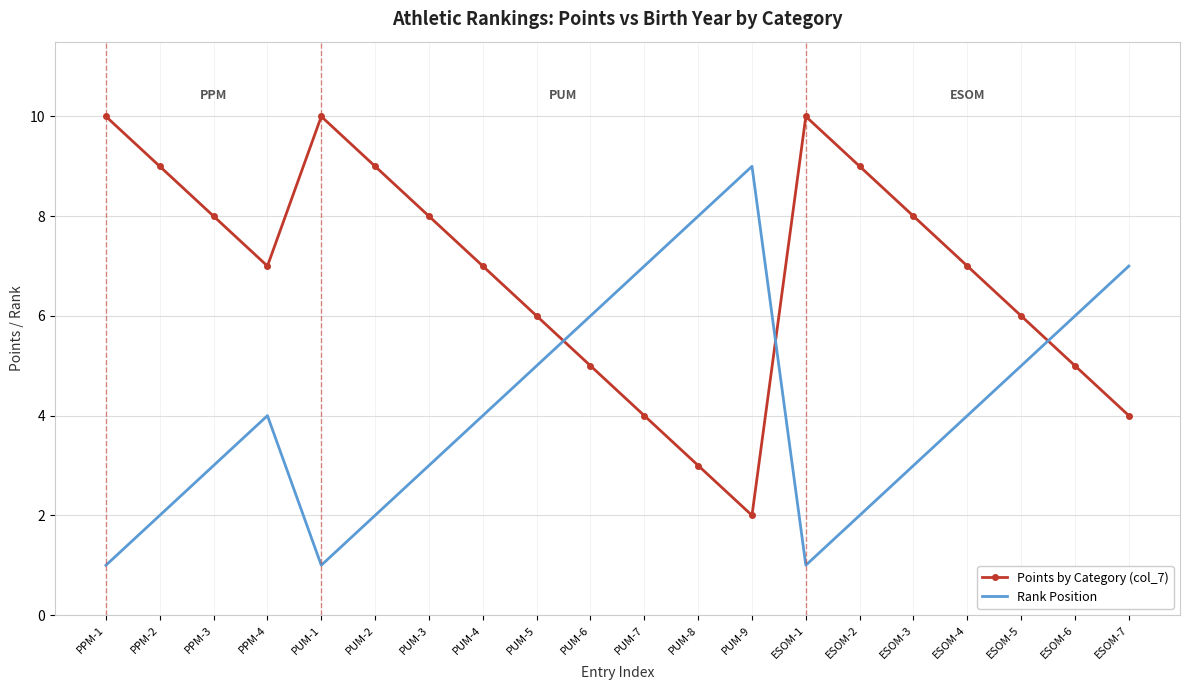

What position from the right is ESOM-2?

6